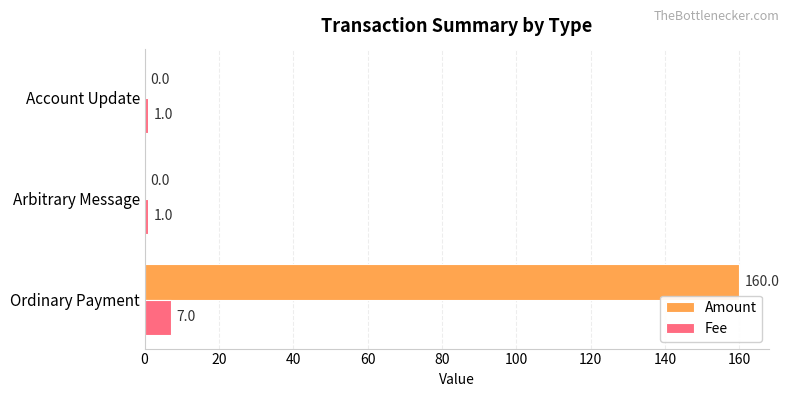

How many Amount values are between 0 and 160?

3